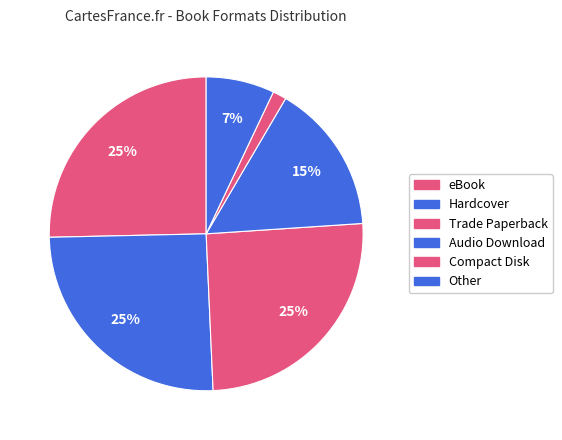

What is the largest slice in the pie chart?

eBook